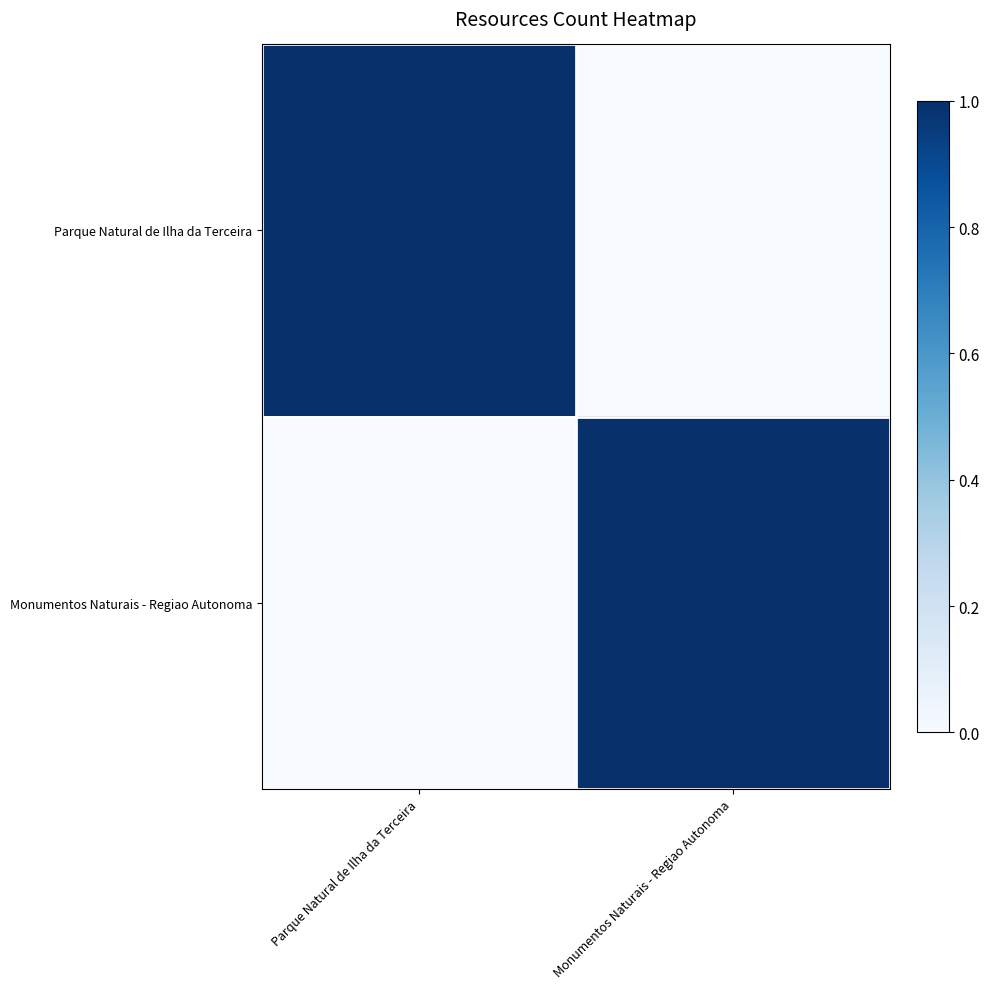

Which series has the largest range (max minus min)?

Parque Natural de Ilha da Terceira